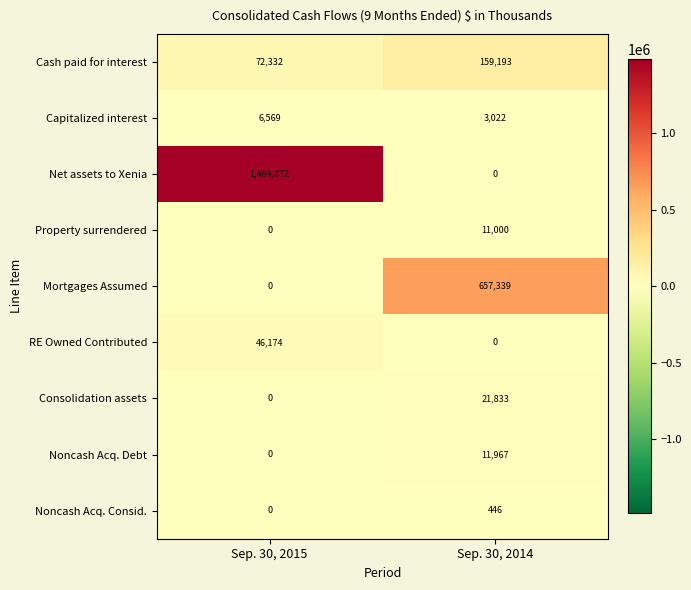

Rank the categories by Mortgages Assumed value from highest to lowest.

Sep. 30, 2014, Sep. 30, 2015